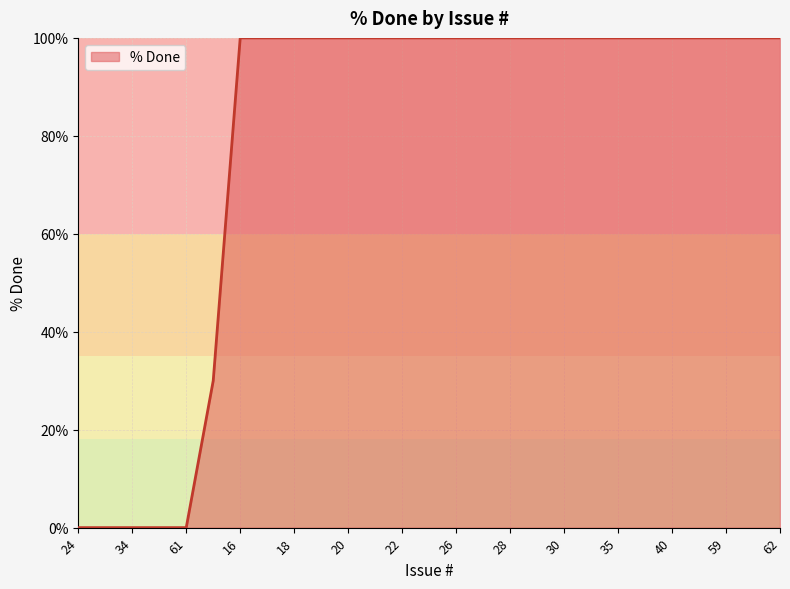

What is the maximum value shown in the chart?

100